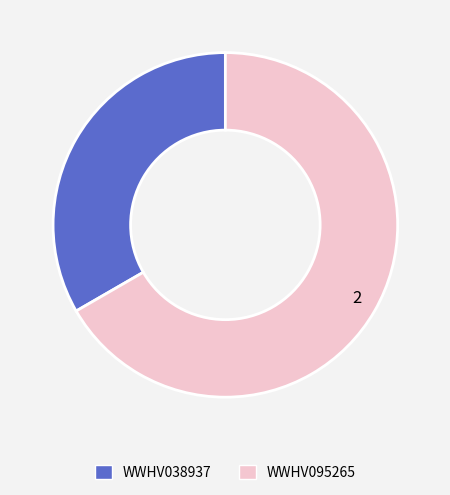

Approximately how many times larger is the value at WWHV095265 compared to WWHV038937?

2.0